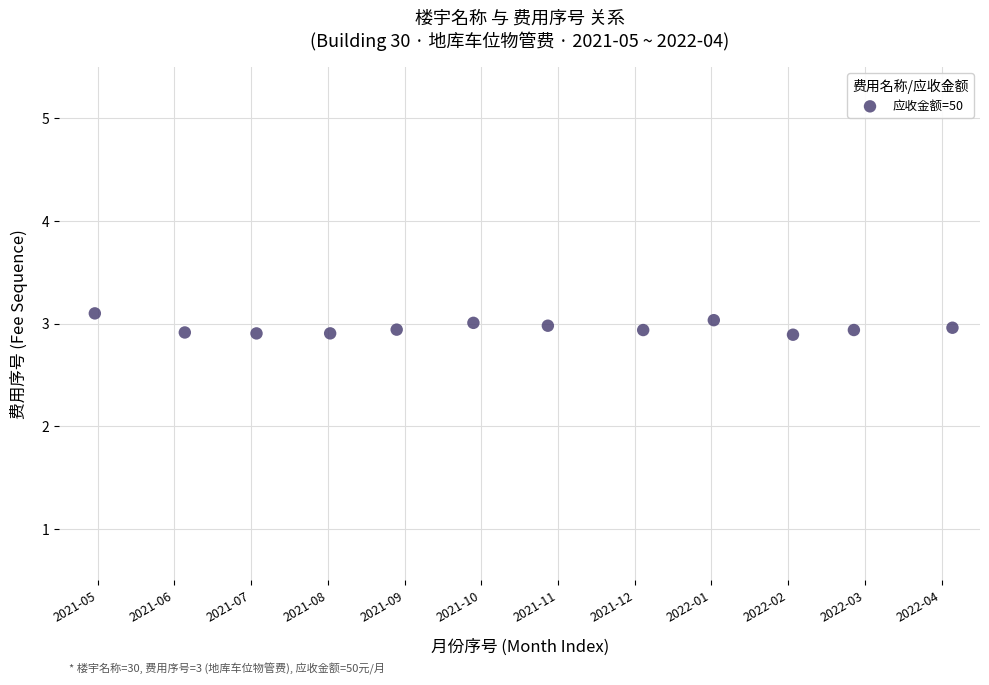

What is the average Y value?

3.0